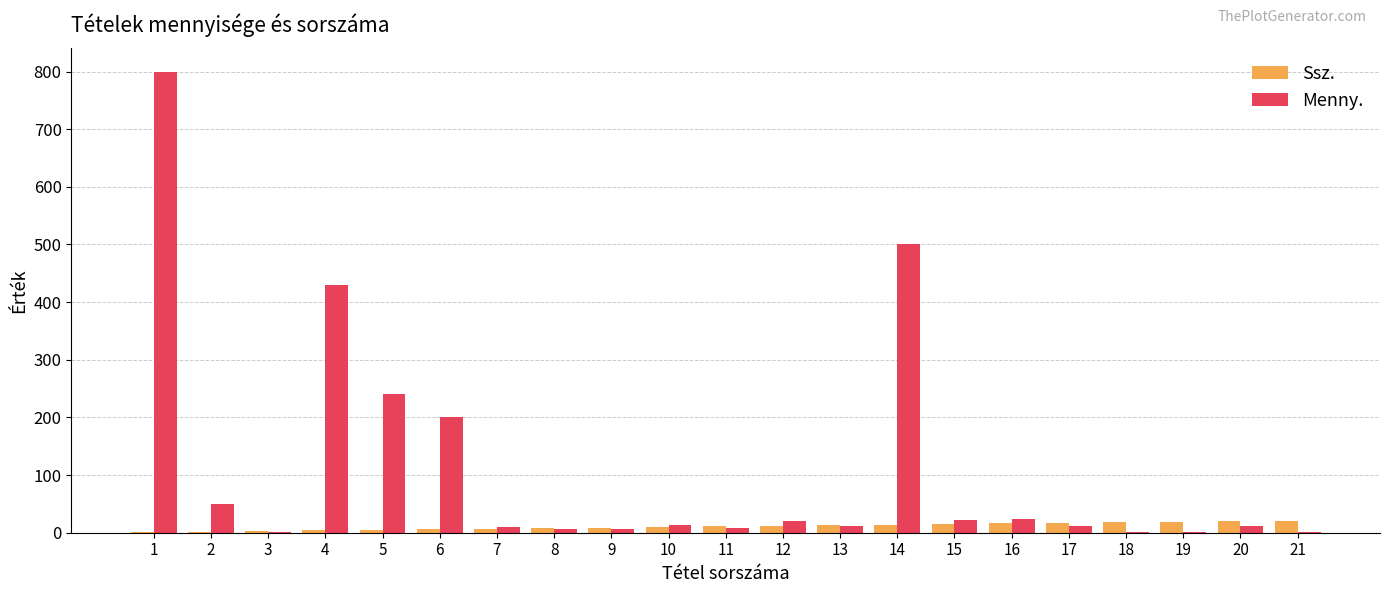

What is the greatest value displayed?

800